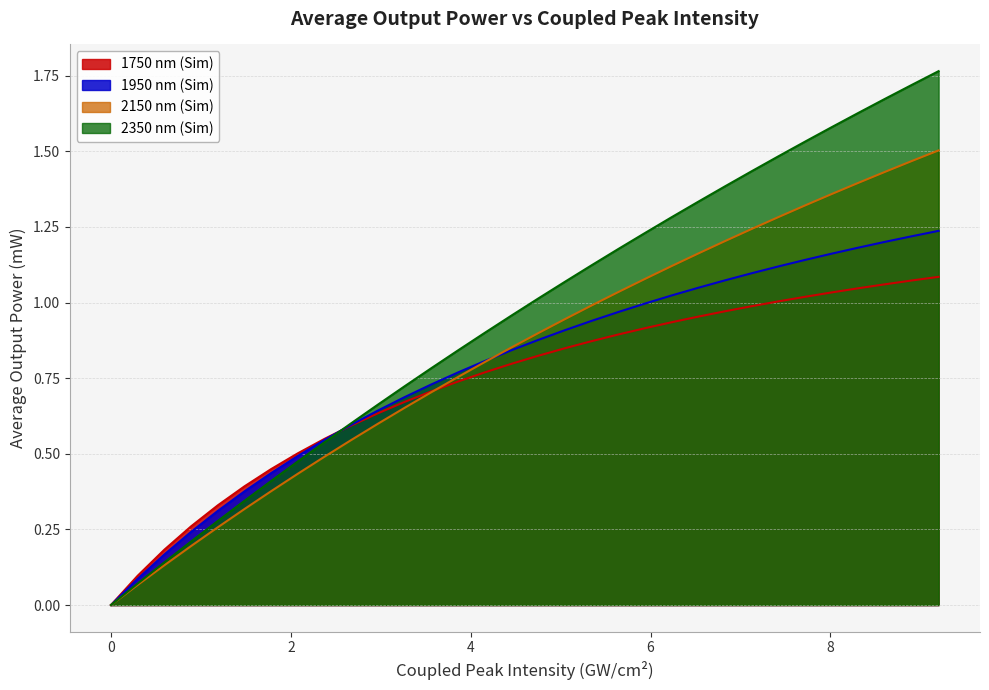

Which series has the largest total across all categories?

2350 nm (Sim)